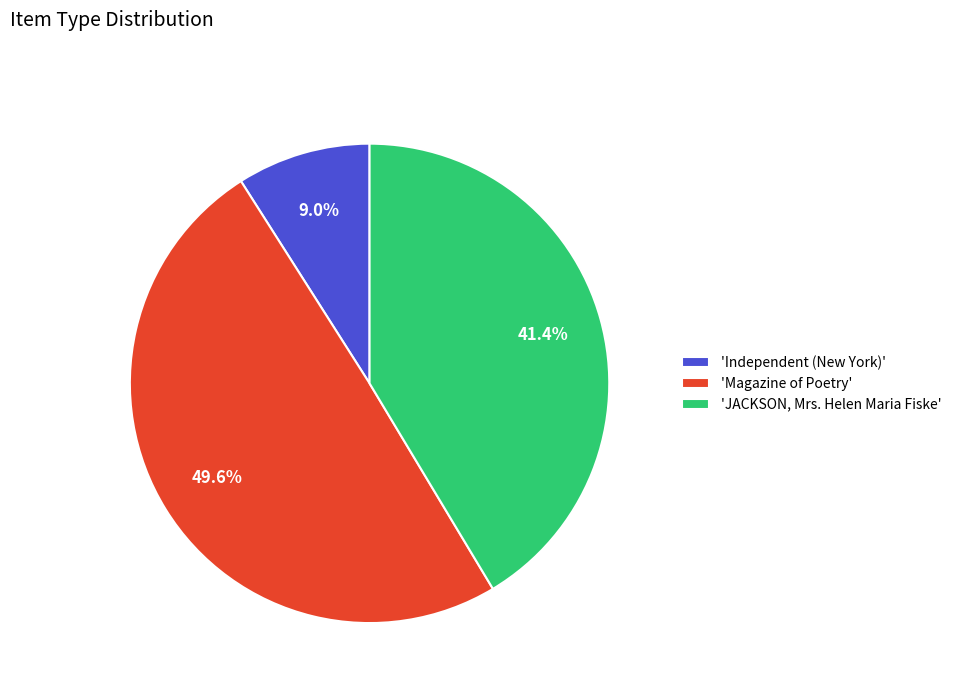

Rank the categories by value from highest to lowest.

'Magazine of Poetry', 'JACKSON, Mrs. Helen Maria Fiske', 'Independent (New York)'